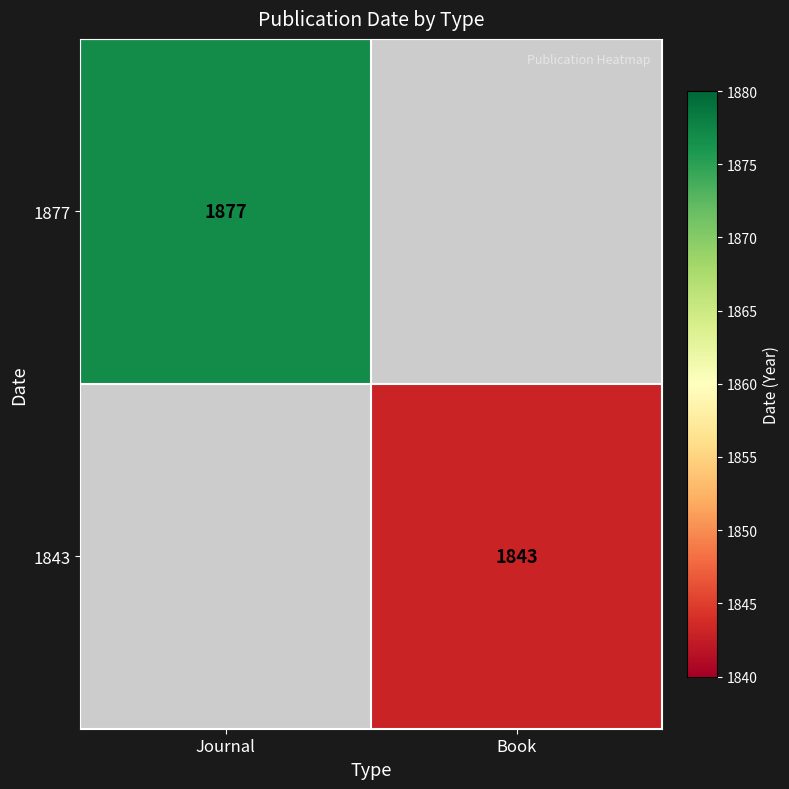

Between Book and Journal, which is larger?

Journal